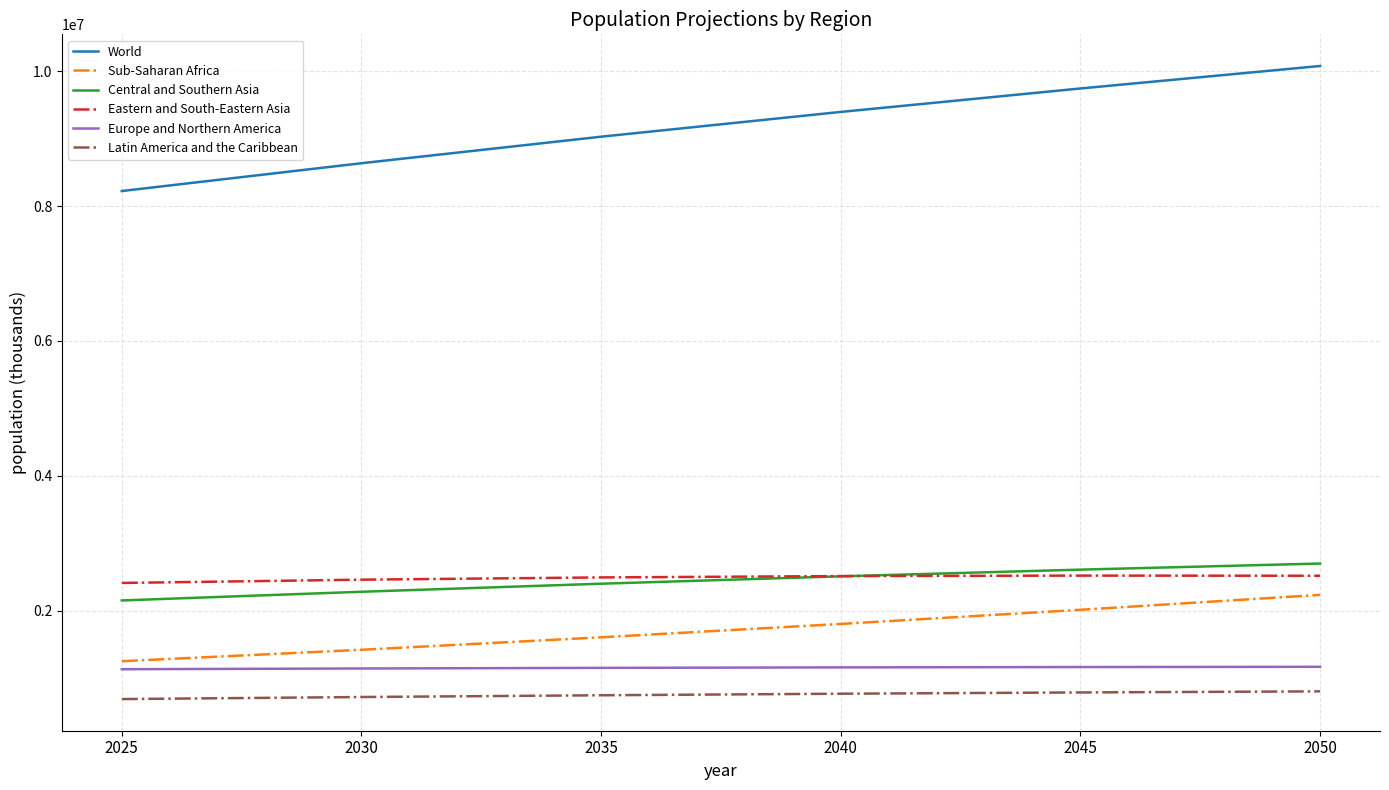

Rank the series at 2030 from lowest to highest value.

Latin America and the Caribbean, Europe and Northern America, Sub-Saharan Africa, Central and Southern Asia, Eastern and South-Eastern Asia, World